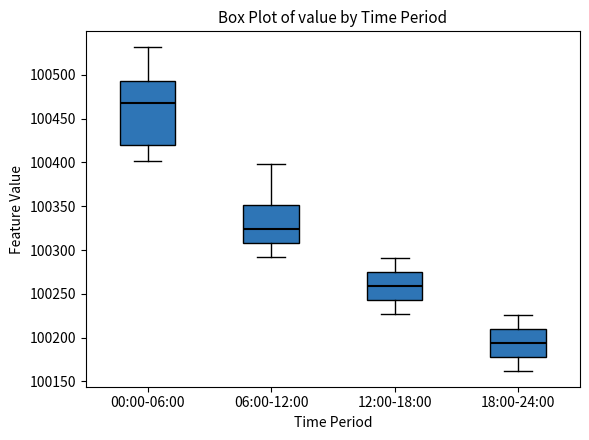

Where is the lower edge of the box for 00:00-06:00 on the y-axis? The values are not printed on the chart, so give them approximately, as read against the axis.

100420